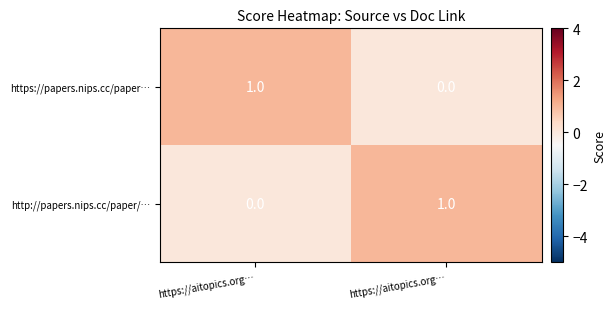

Reading right to left, extract all data points from this chart.

https://papers.nips.cc/paper…: https://aitopics.org…=0	https://aitopics.org…=1
http://papers.nips.cc/paper/…: https://aitopics.org…=1	https://aitopics.org…=0